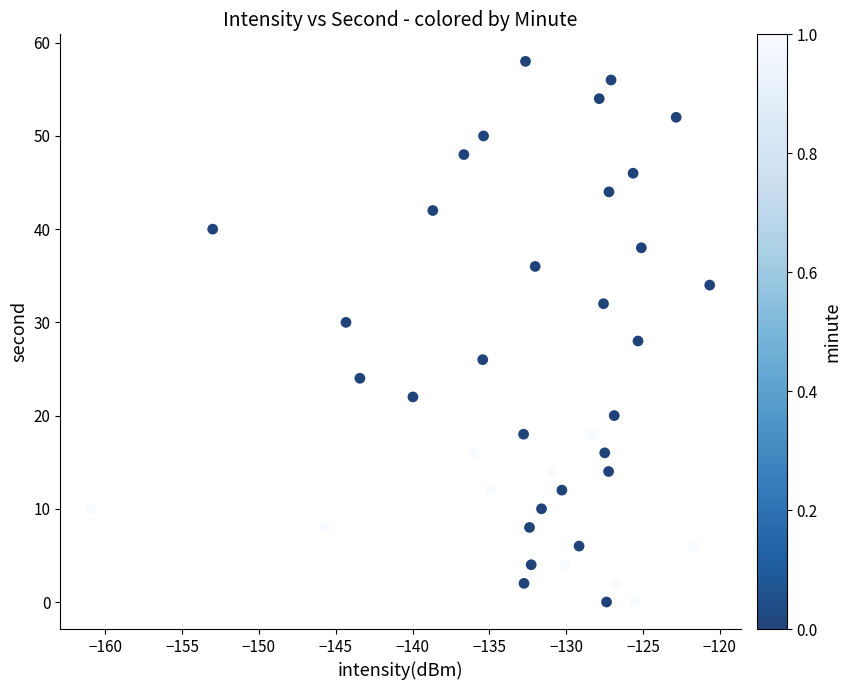

What is the range of Y values (max minus min)?

58